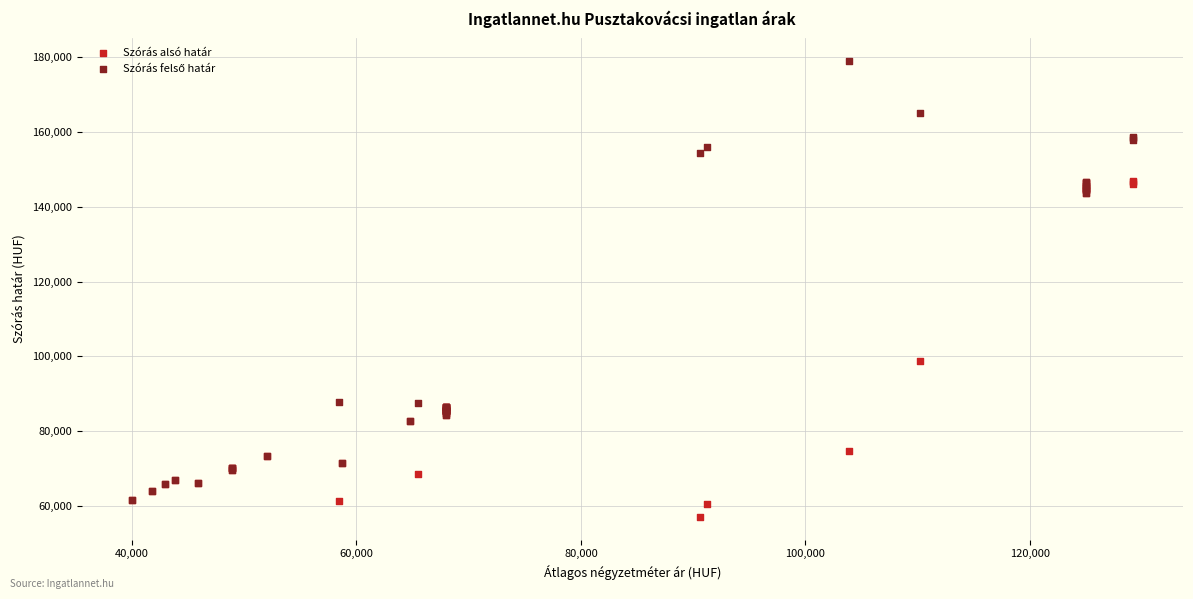

Across all series, what Y value is closest to 118009?

98743